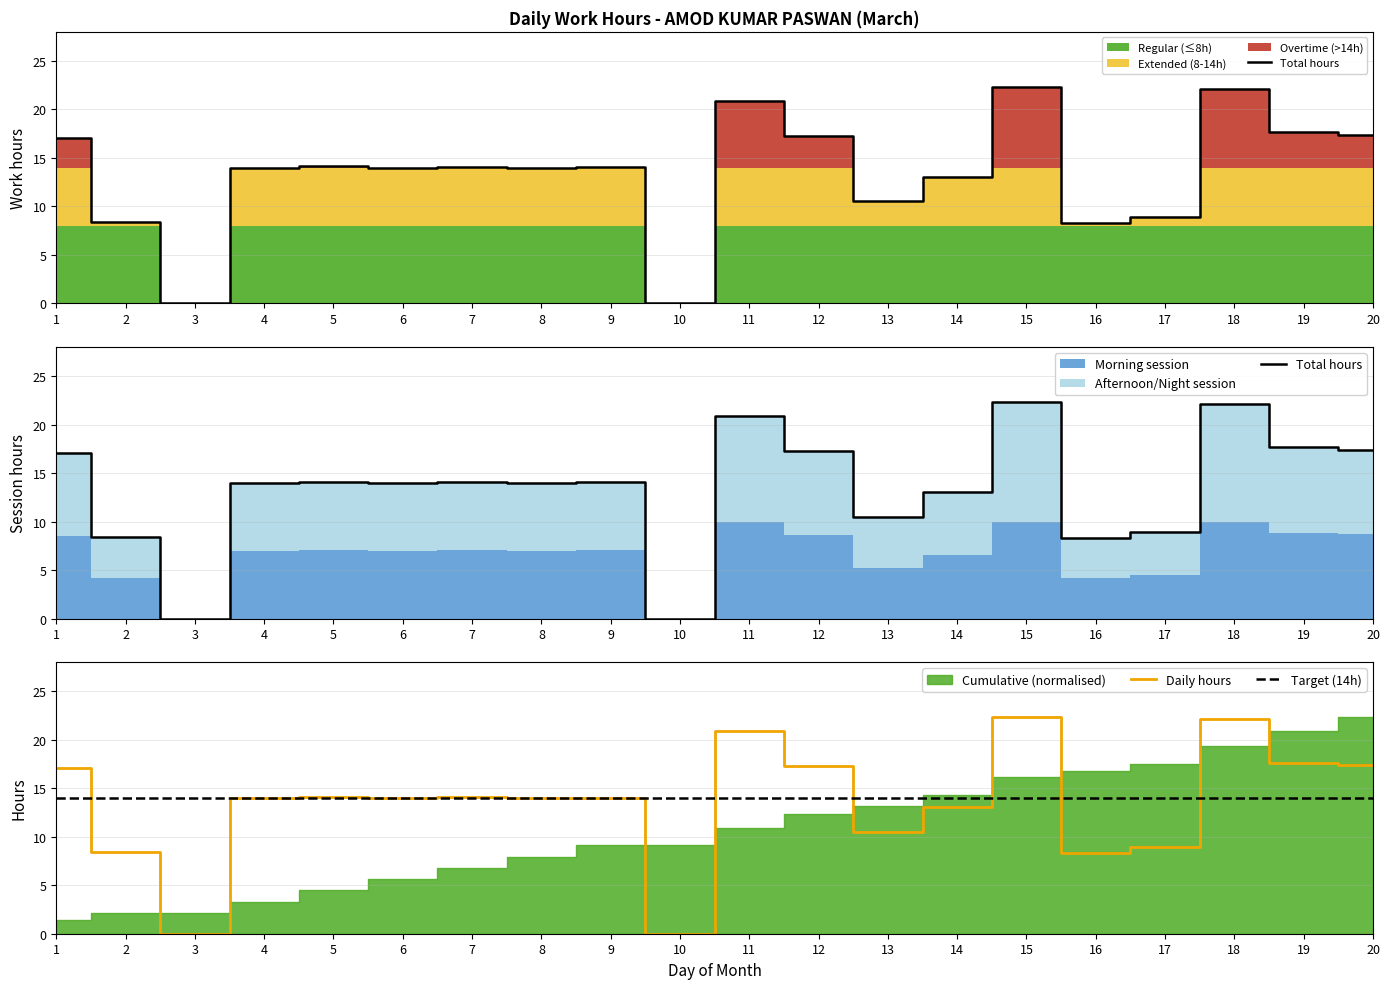

Which category has the lowest value across all series?

3